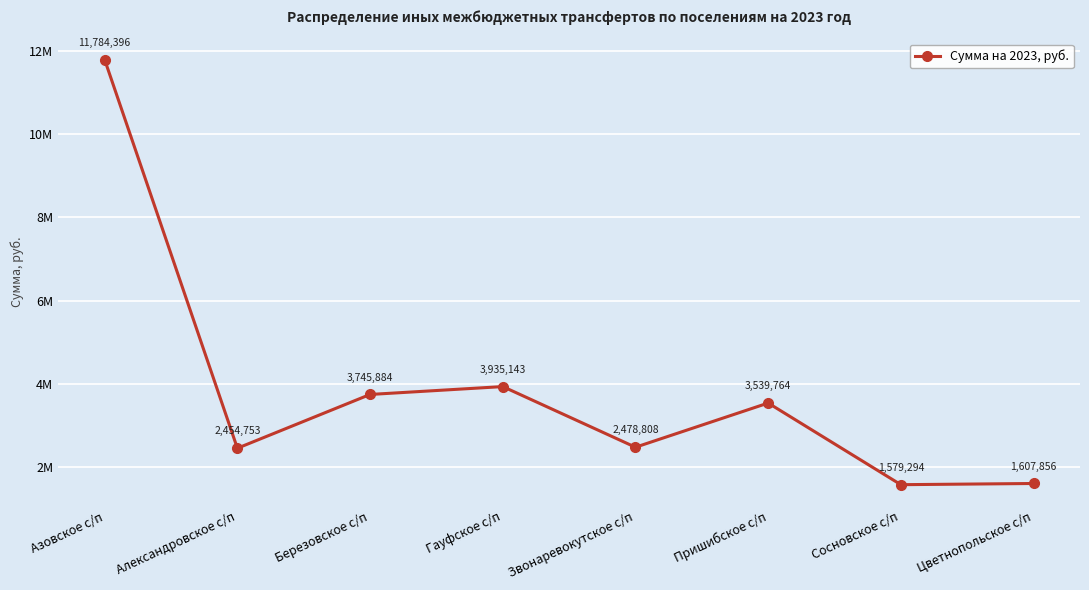

Rank the categories by value from lowest to highest.

Сосновское с/п, Цветнопольское с/п, Александровское с/п, Звонаревокутское с/п, Пришибское с/п, Березовское с/п, Гауфское с/п, Азовское с/п